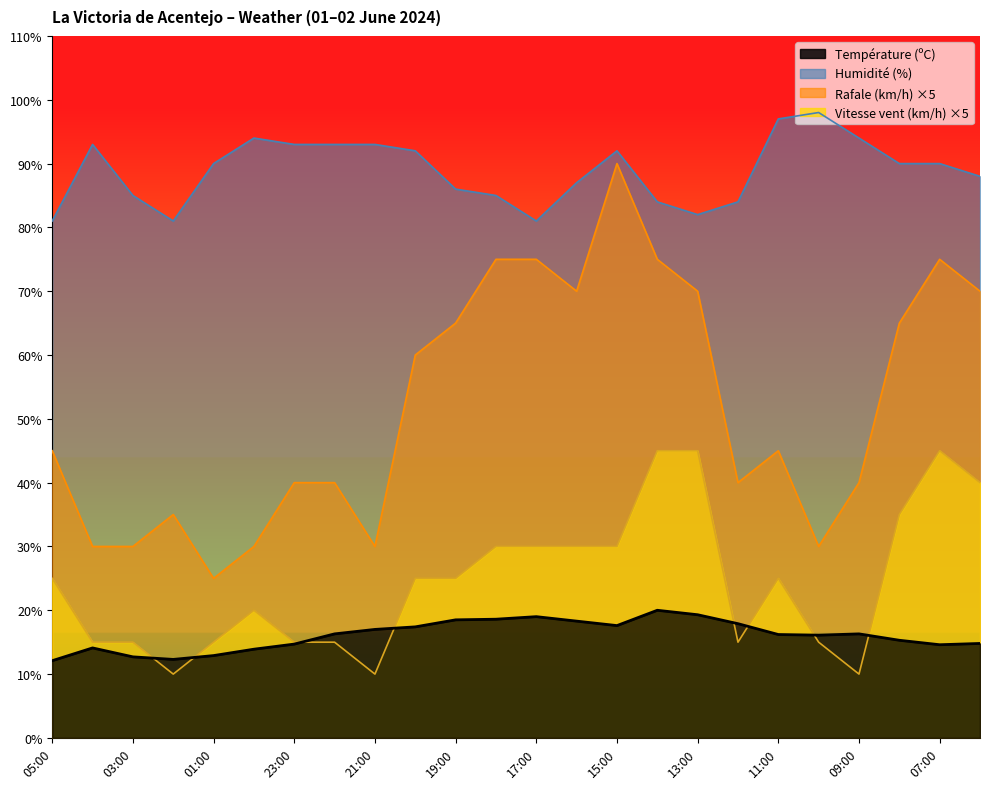

At which category does Vitesse du vent (km/h) reach its first local valley?

02:00